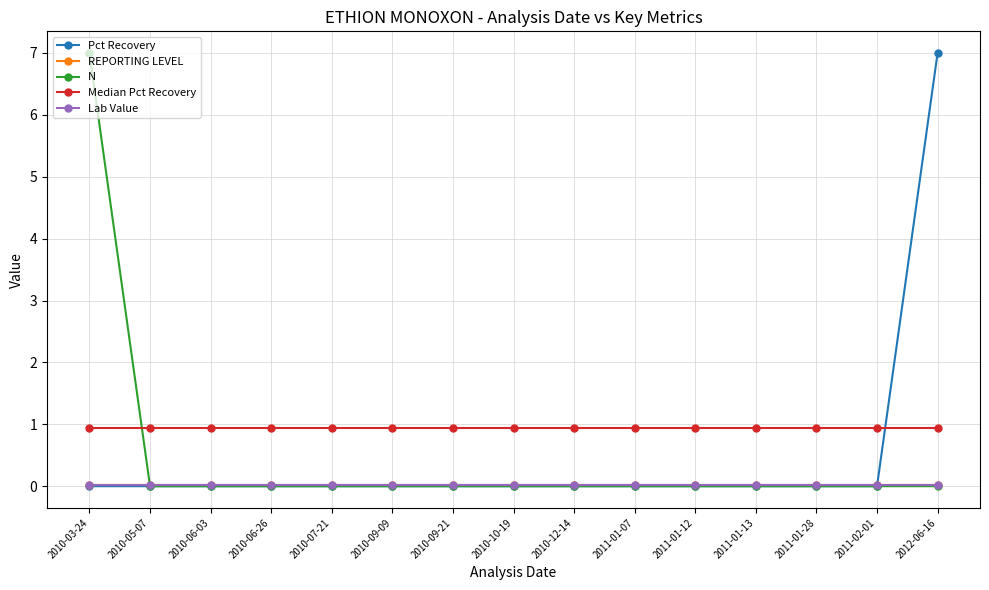

Is this an area chart (filled region under the line)?

No